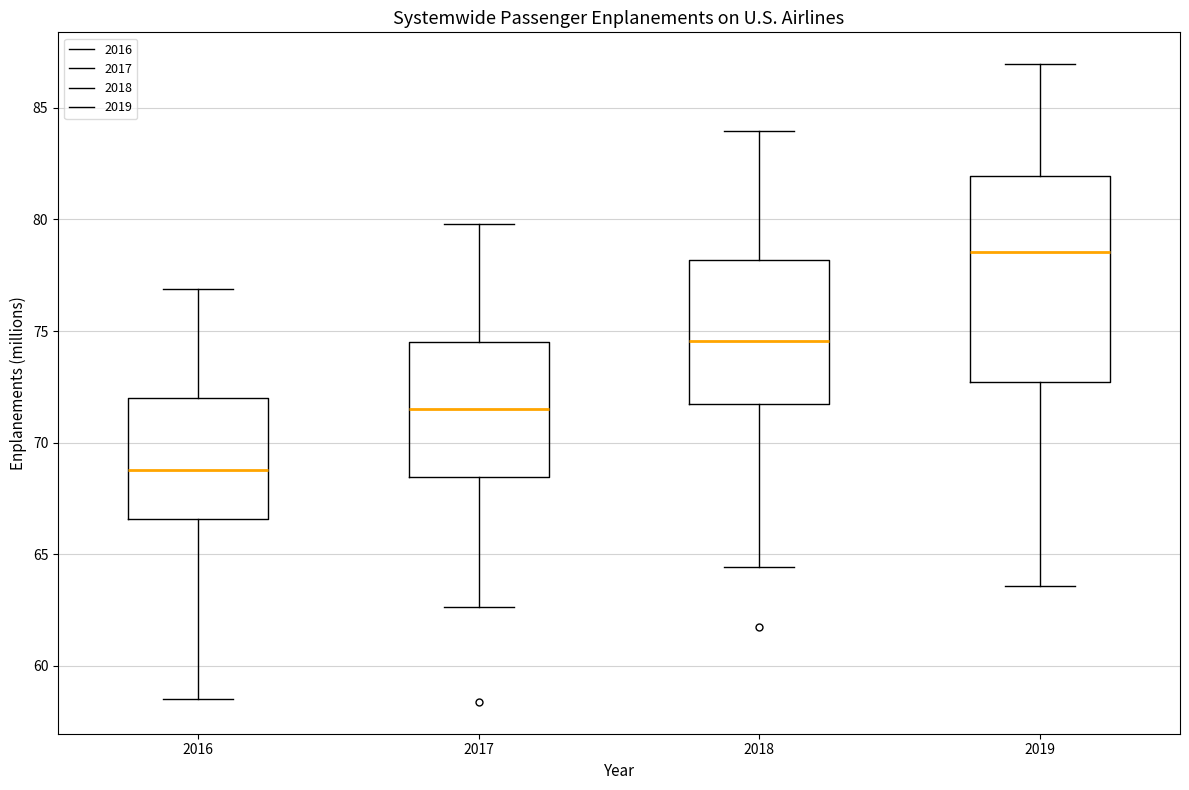

Which box is the tallest, from its lower edge to its upper edge?

2019